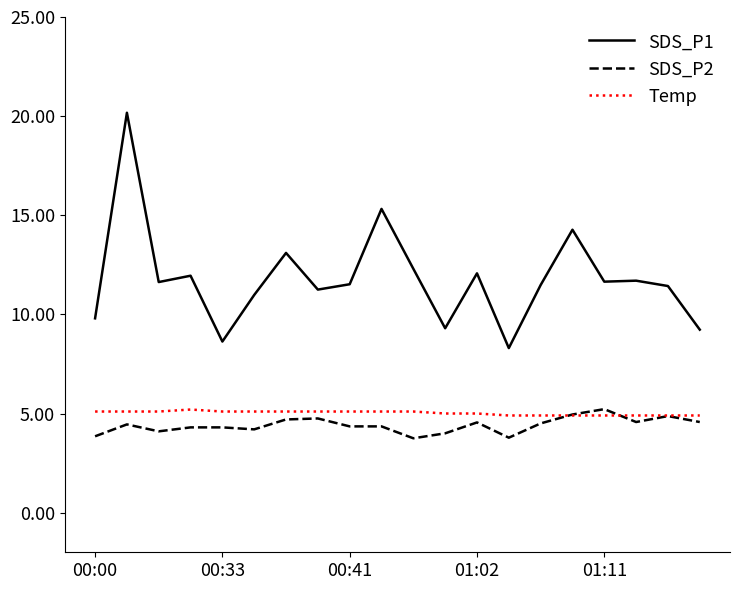

Which series has the largest range (max minus min)?

SDS_P1